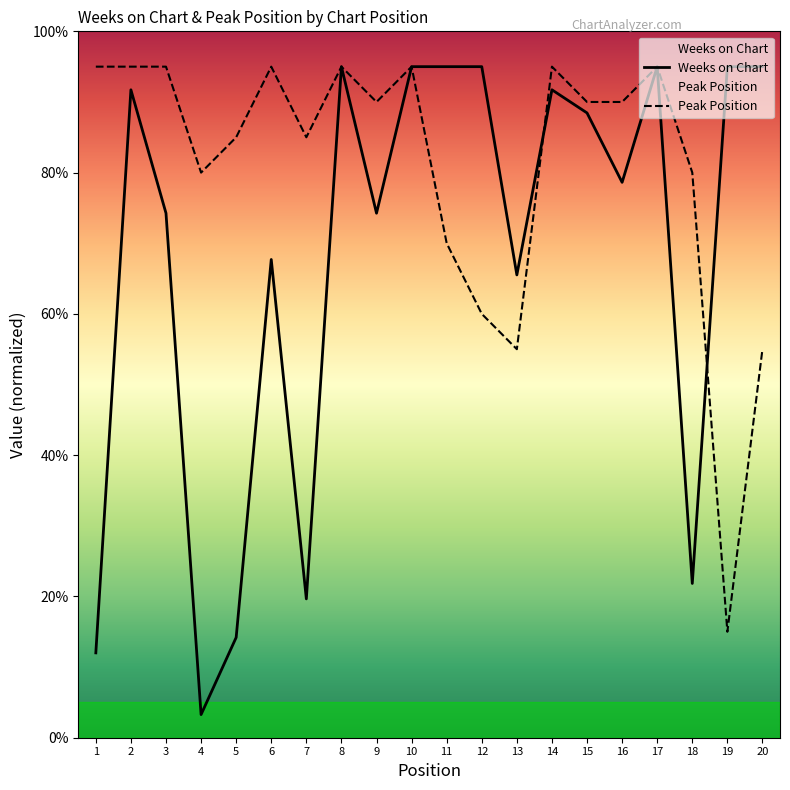

In Peak Position, how many points are higher than both neighbors (excluding endpoints)?

5